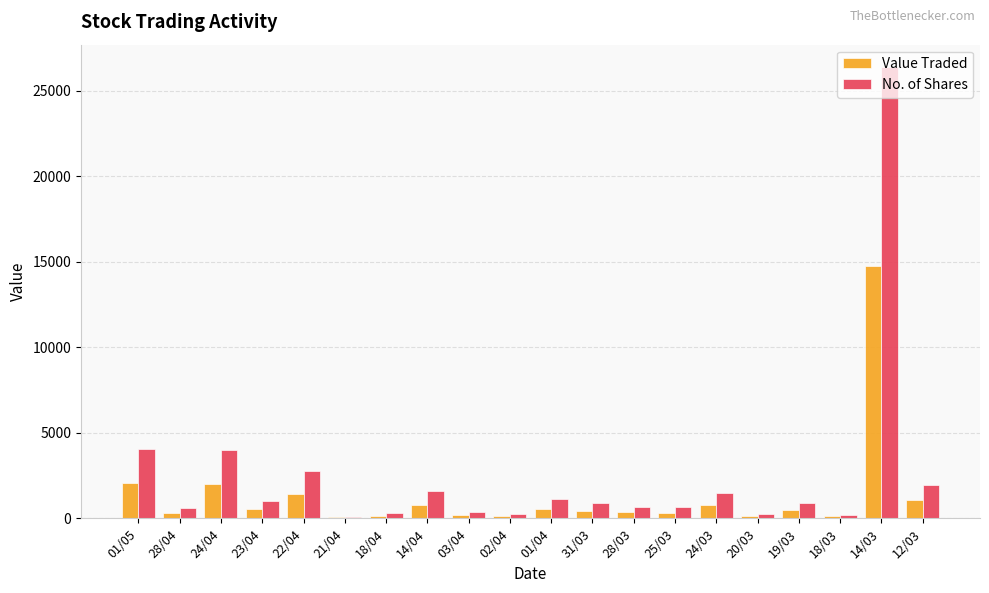

Which series has the largest total across all categories?

No. of Shares